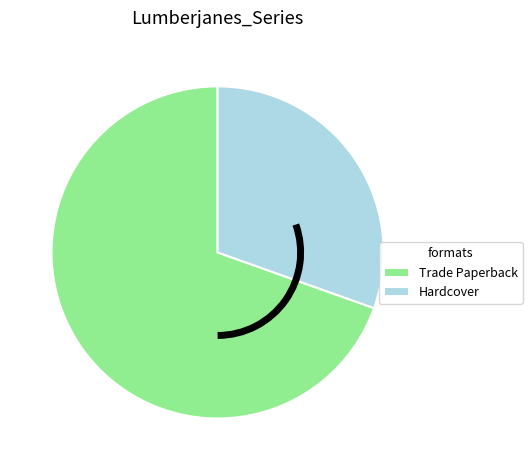

Which category has the smallest portion of the pie?

Hardcover